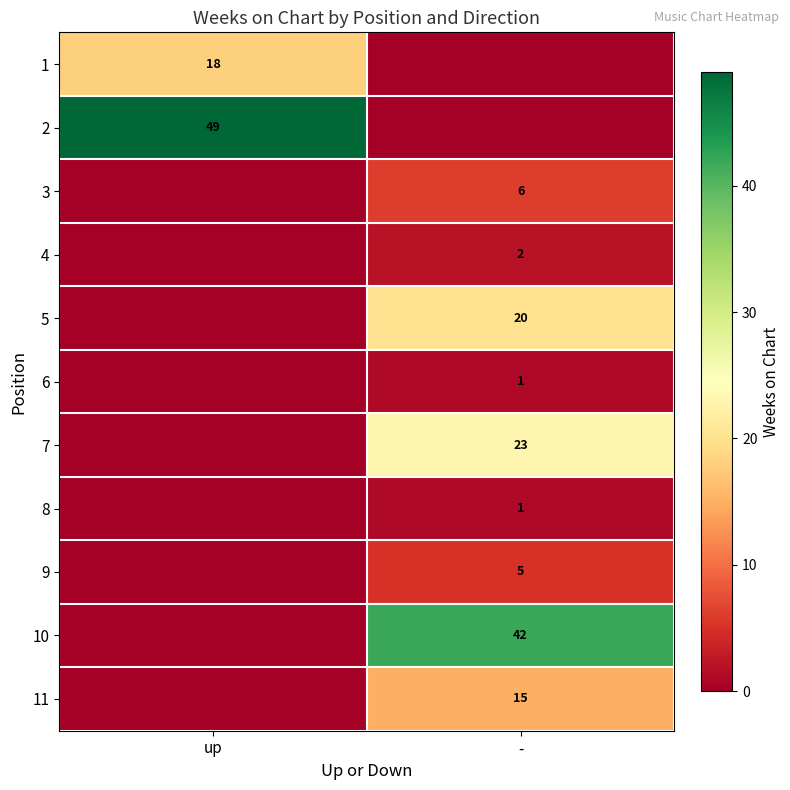

Between - and up, which is larger?

up